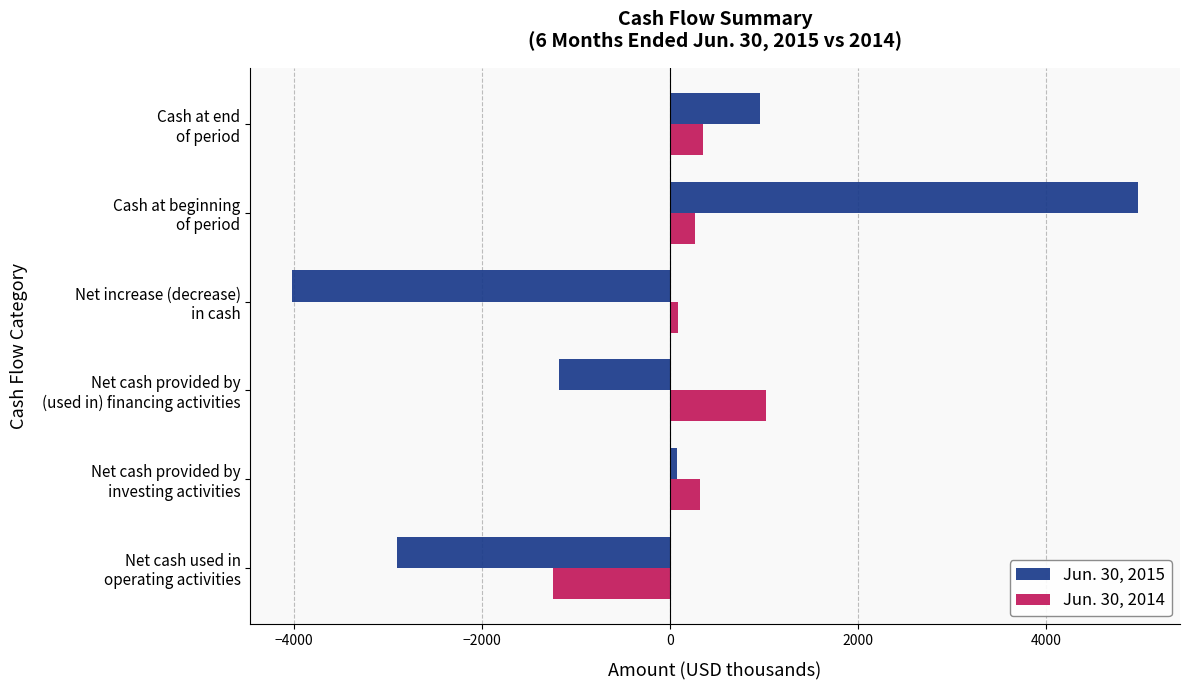

At how many categories does at least one series exceed 653?

3